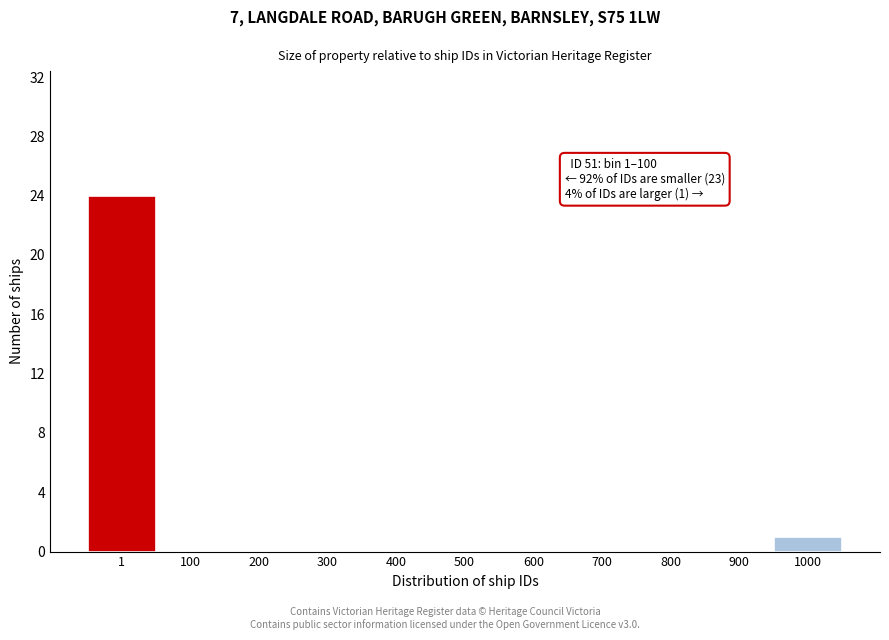

Reading left to right, extract all data points from this chart.

1=24	100=0	200=0	300=0	400=0	500=0	600=0	700=0	800=0	900=0	1000=1